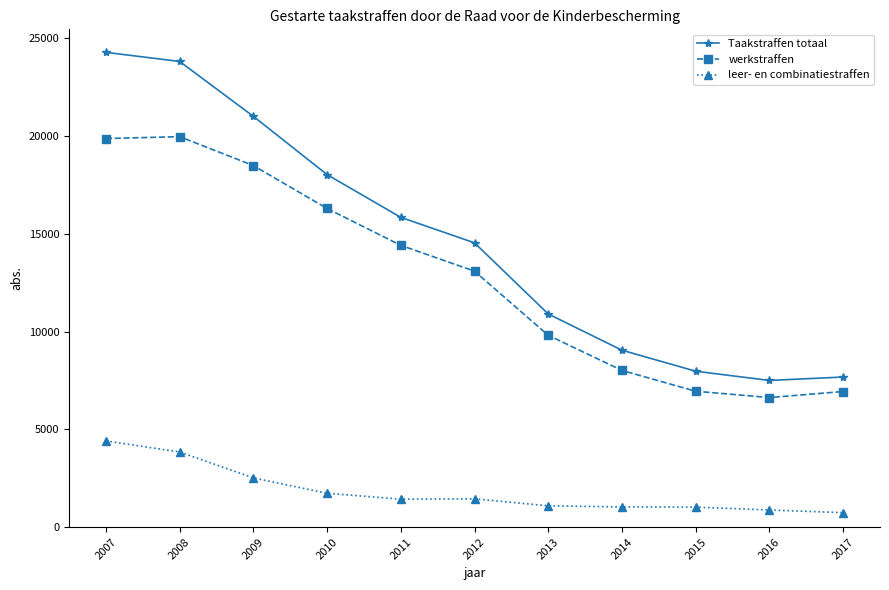

Does the chart display data point markers on the line(s)?

Yes